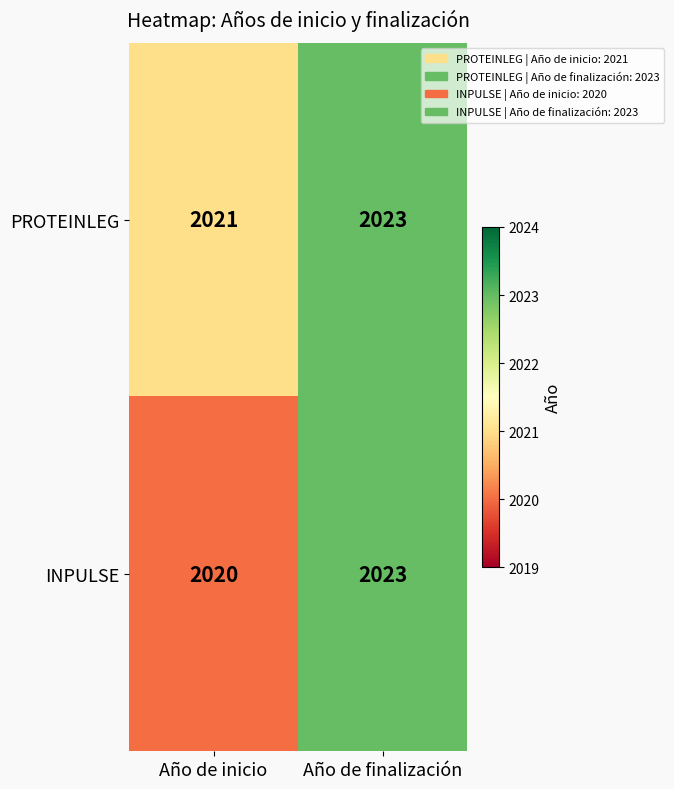

List the series in order of their overall mean, lowest first.

INPULSE, PROTEINLEG